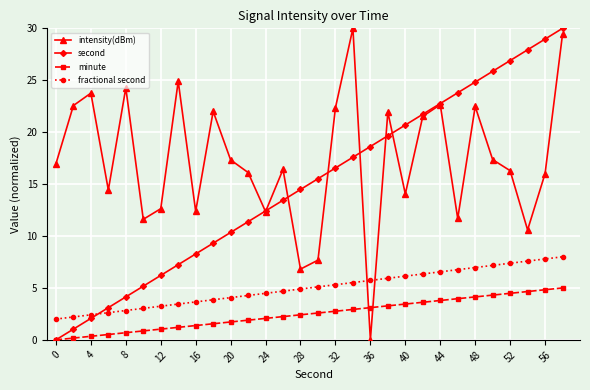

Which series has the largest total across all categories?

intensity(dBm)